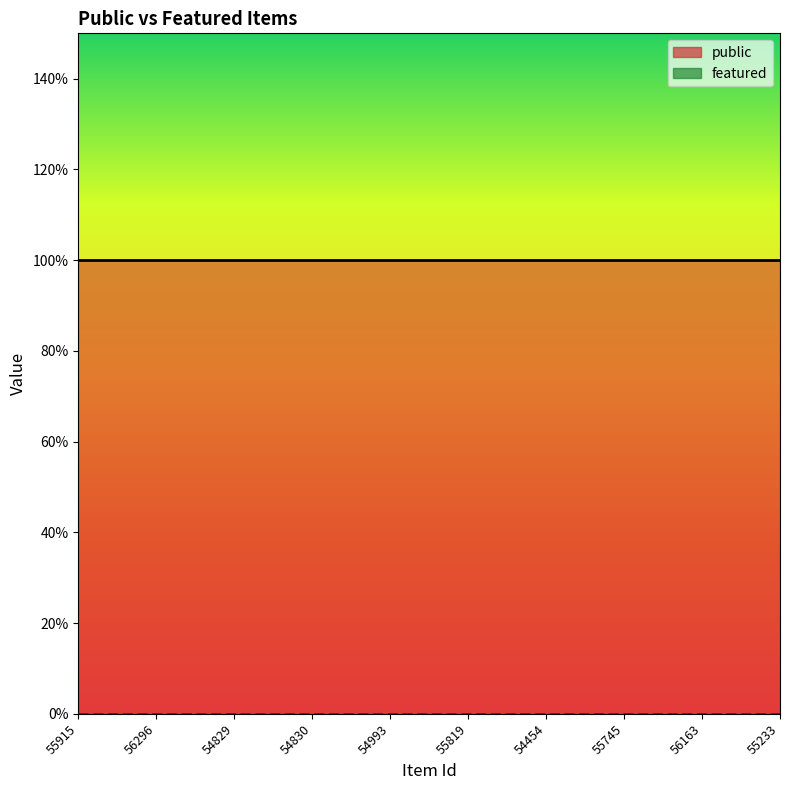

What is the label of the 3rd point from the left?

54829